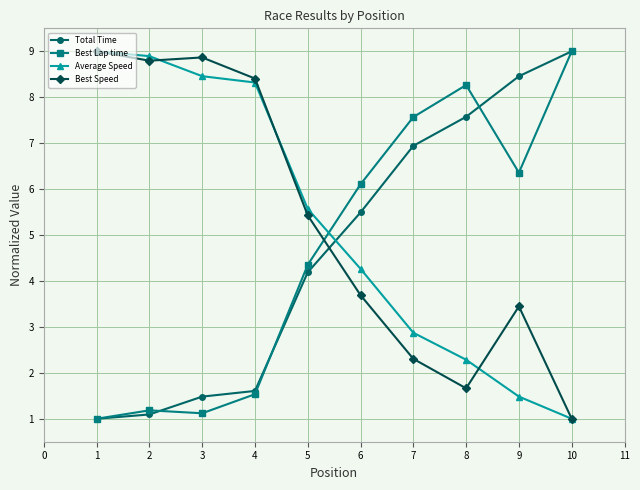

The Average Speed series shows 3.1 at 1. True or false?

False